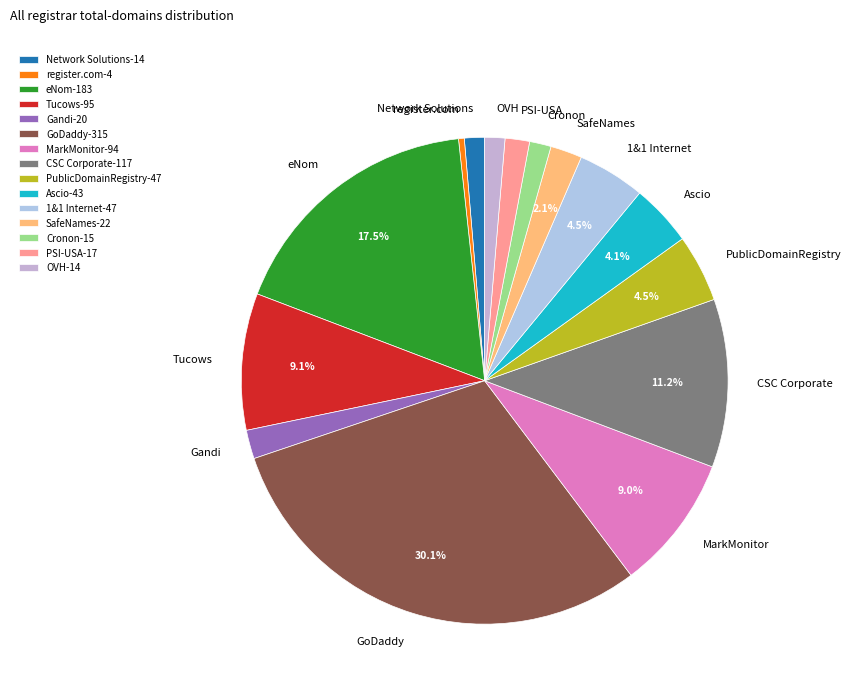

Between PublicDomainRegistry and Tucows, which is larger?

Tucows